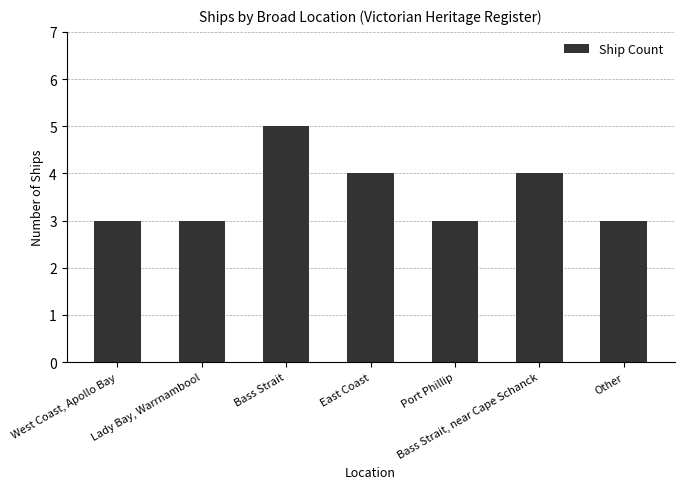

What is the value of the 6th bar from the left?

4